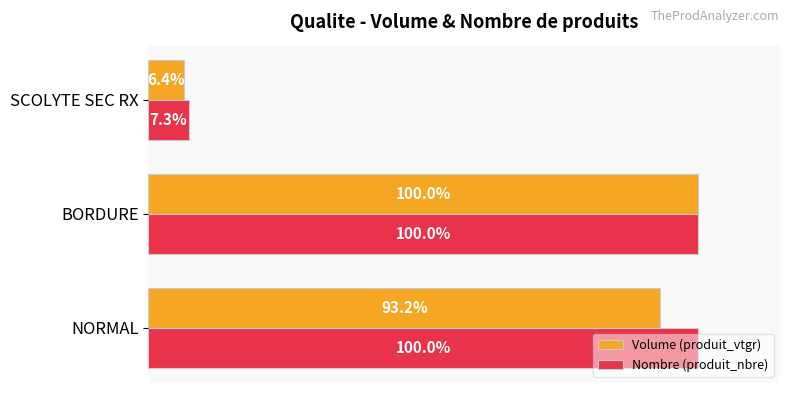

Which series has the largest total across all categories?

Nombre (produit_nbre)